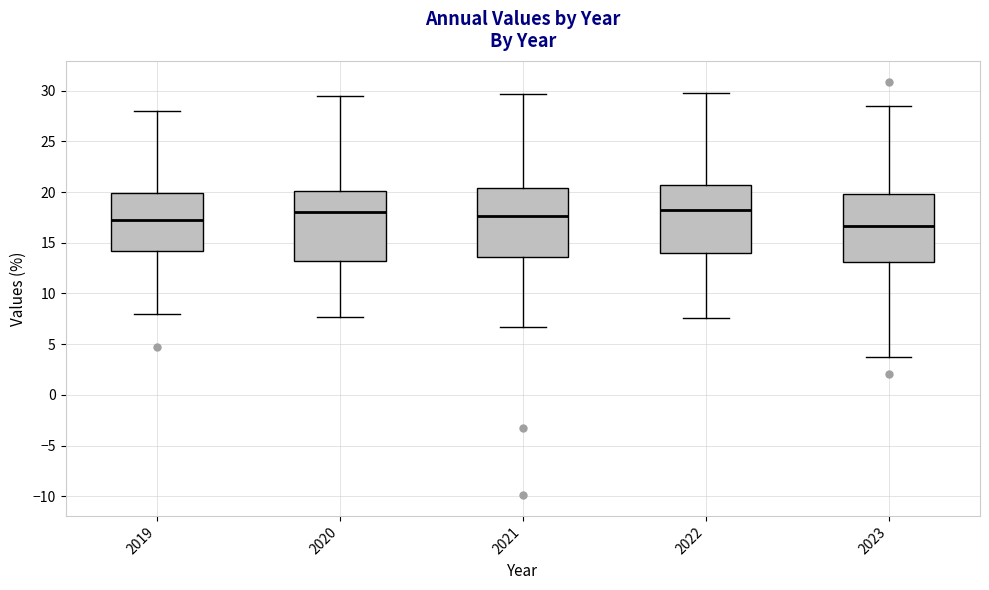

Where is the lower edge of the box at x = 2022 on the y-axis? The values are not printed on the chart, so give them approximately, as read against the axis.

14.0